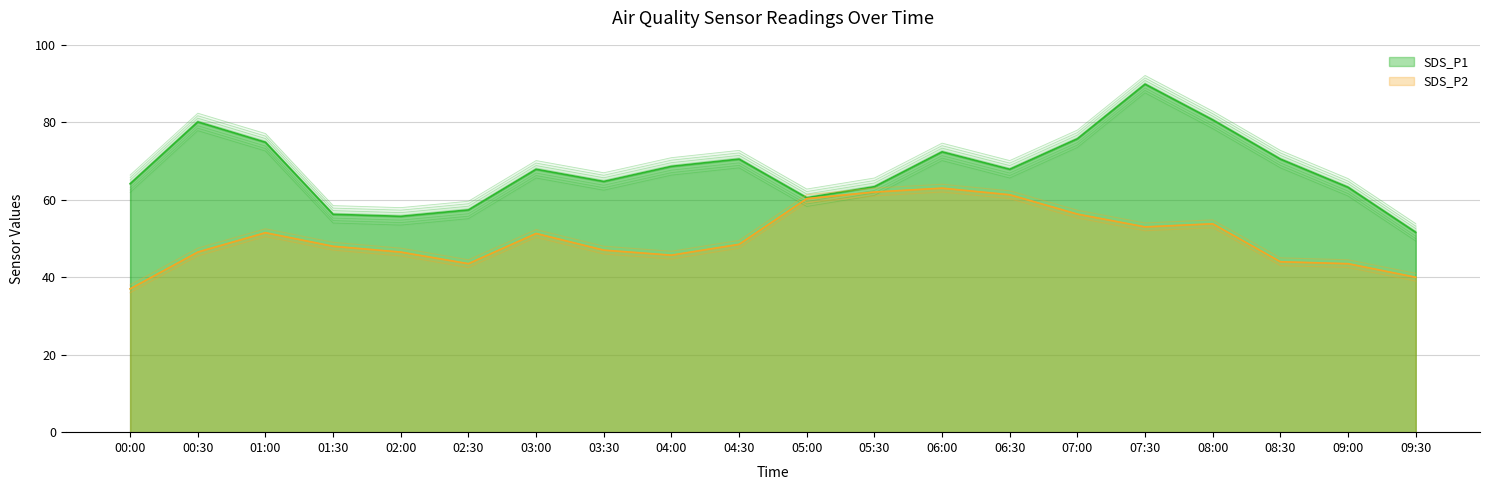

Which has a higher value, 02:30 or 09:00?

09:00